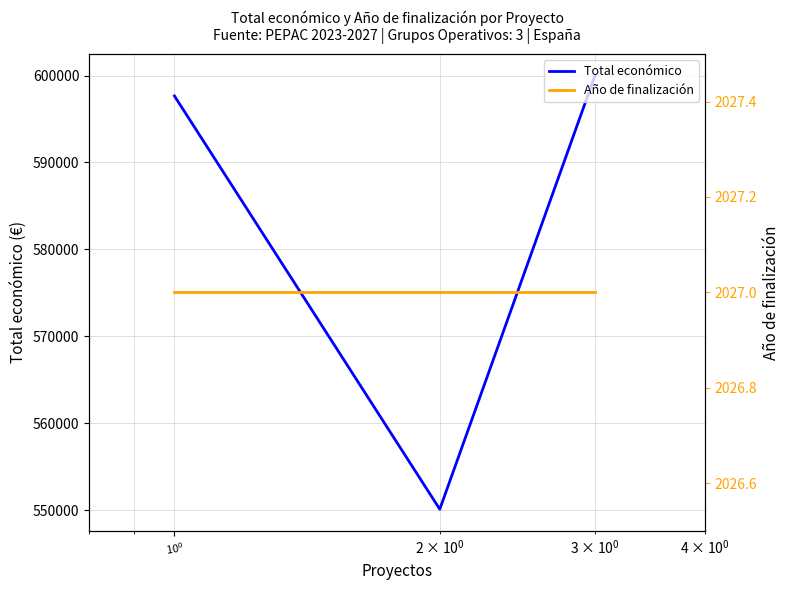

What is the highest value of the Total económico series?

600000